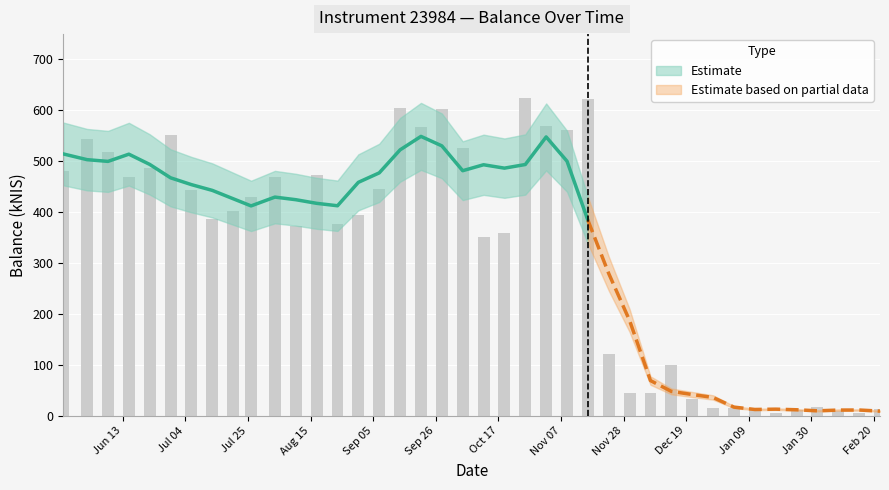

What is the value of the 38th bar from the left?

8.8